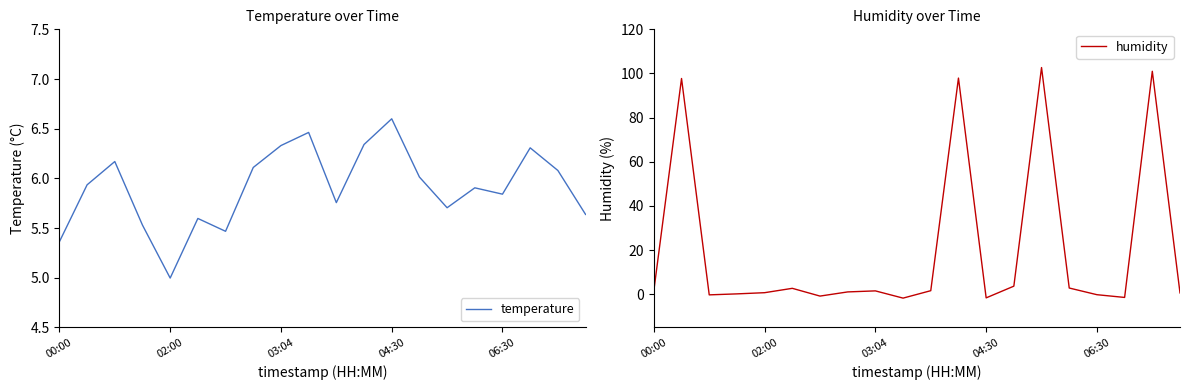

Which category has the highest value in the temperature series?

04:30